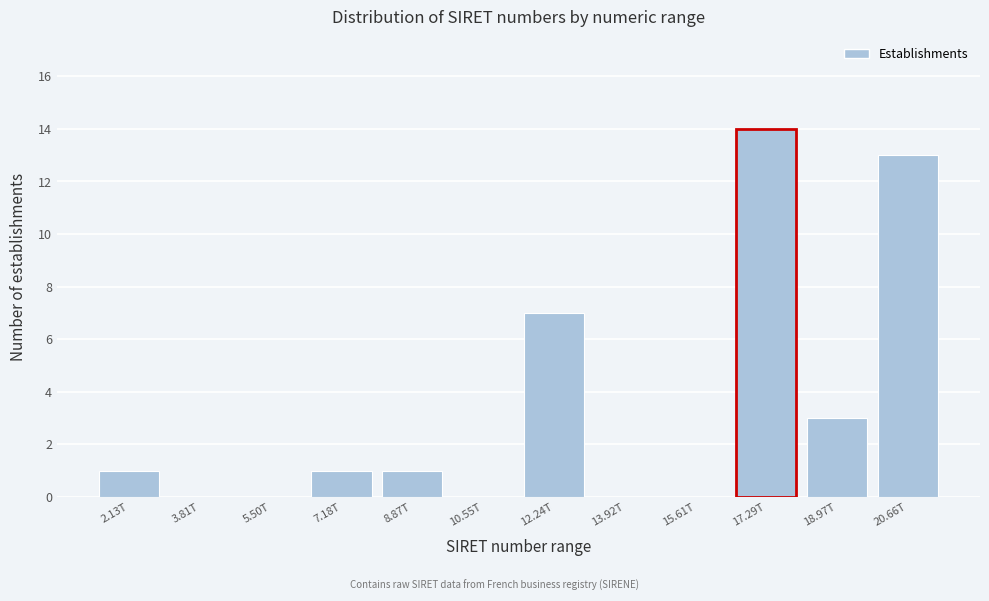

Reading left to right, list all the values displayed in this chart.

2.13T=1	3.81T=0	5.50T=0	7.18T=1	8.87T=1	10.55T=0	12.24T=7	13.92T=0	15.61T=0	18.97T=3	20.66T=13